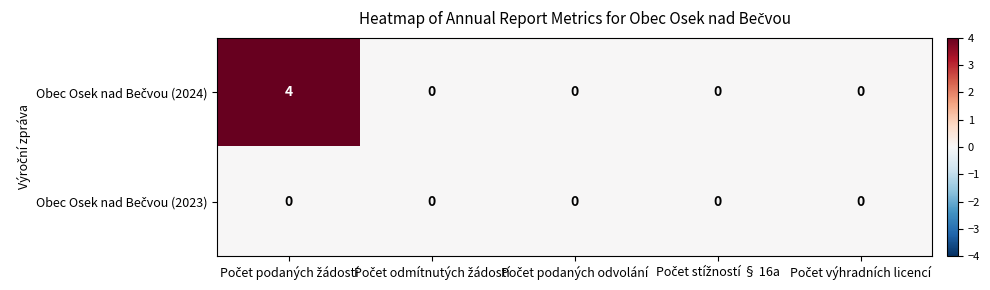

What is the maximum value shown in the chart?

4